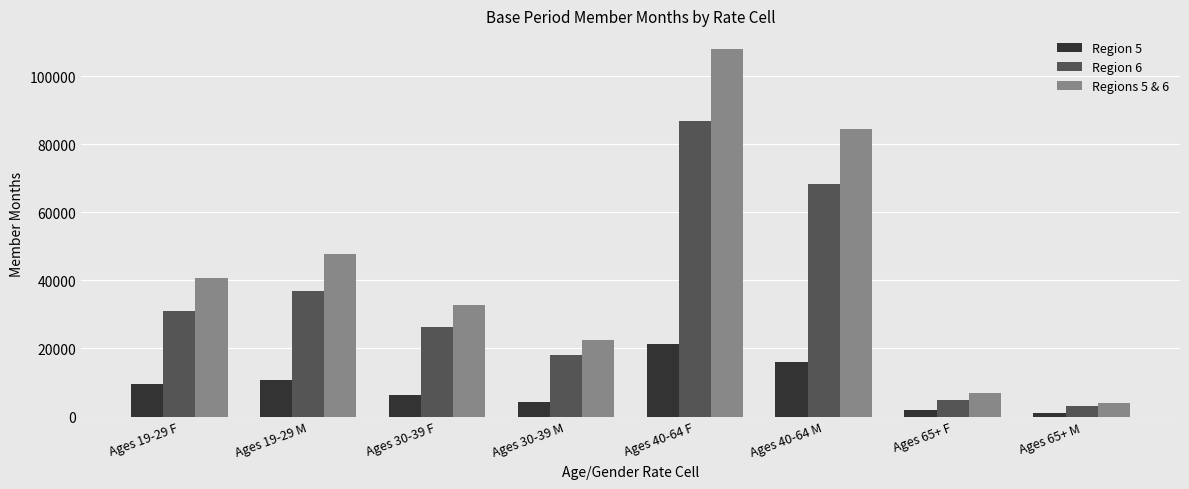

What is the difference between the Region 6 values at Ages 30-39 M and Ages 65+ F?

13367